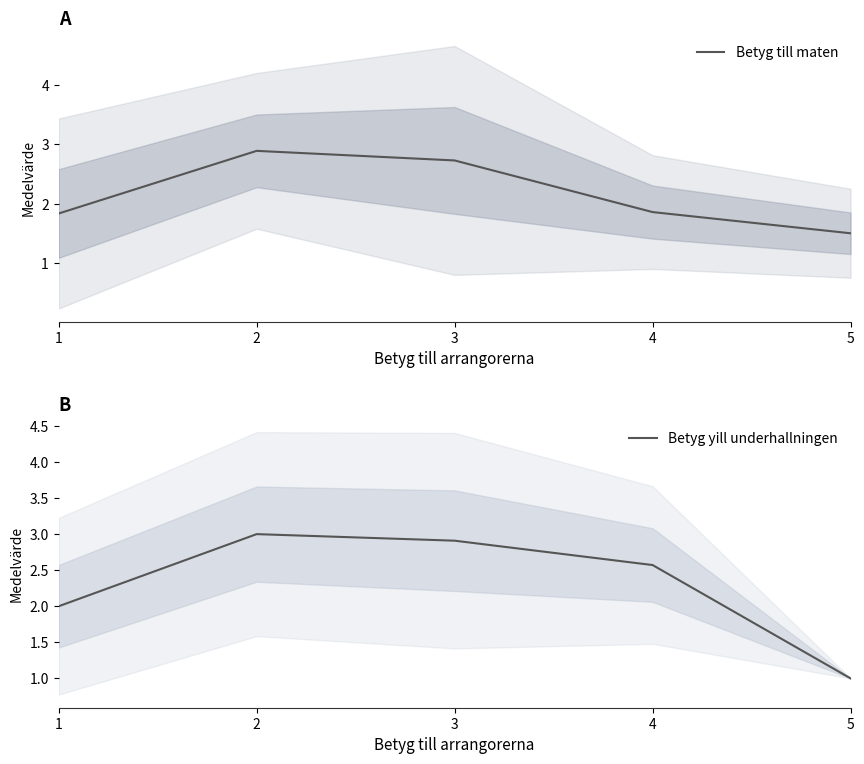

List the series in order of their peak value, highest first.

Betyg yill underhallningen, Betyg till maten